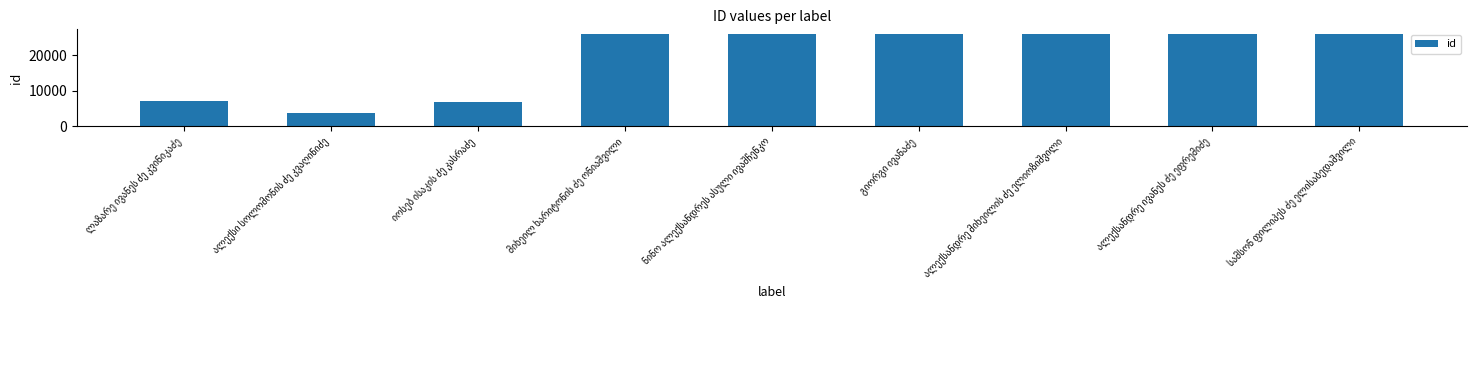

What is the minimum value shown in the chart?

3855